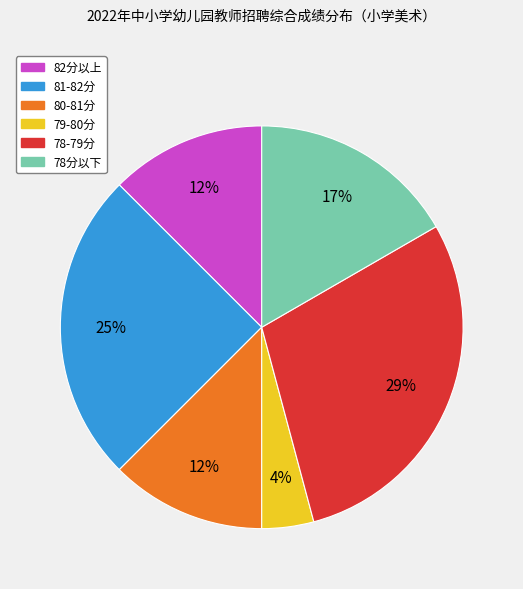

To the nearest percent, what is the average slice percentage?

17%